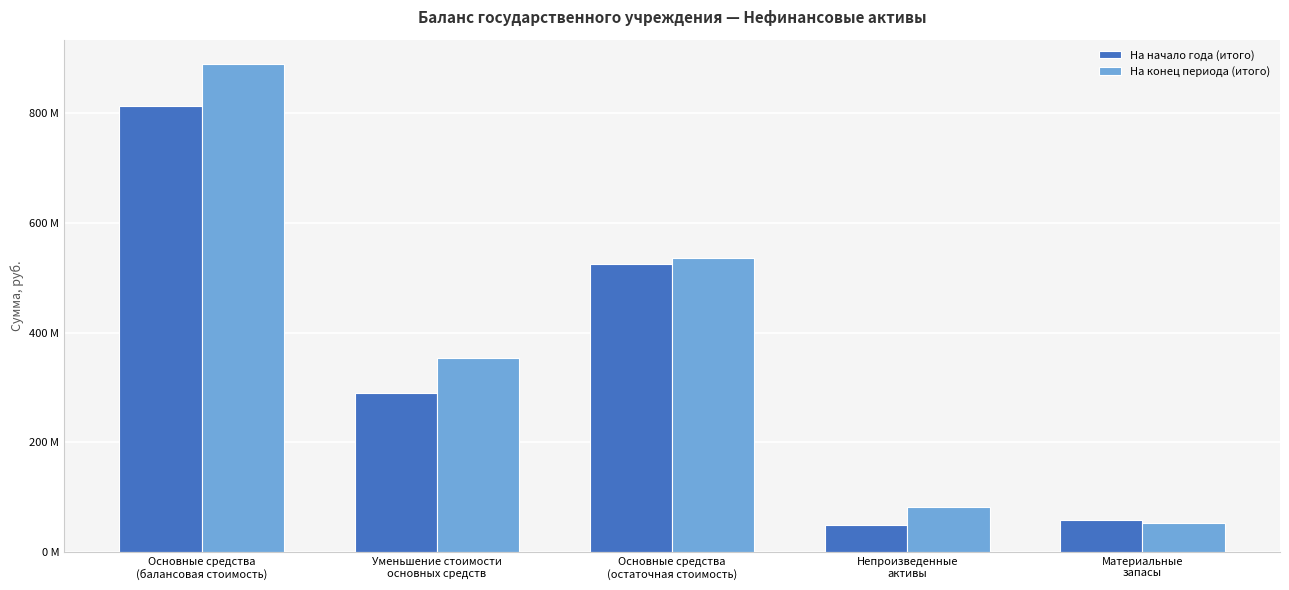

Where does the На начало года (итого) series first go above 289472744?

Основные средства
(балансовая стоимость)